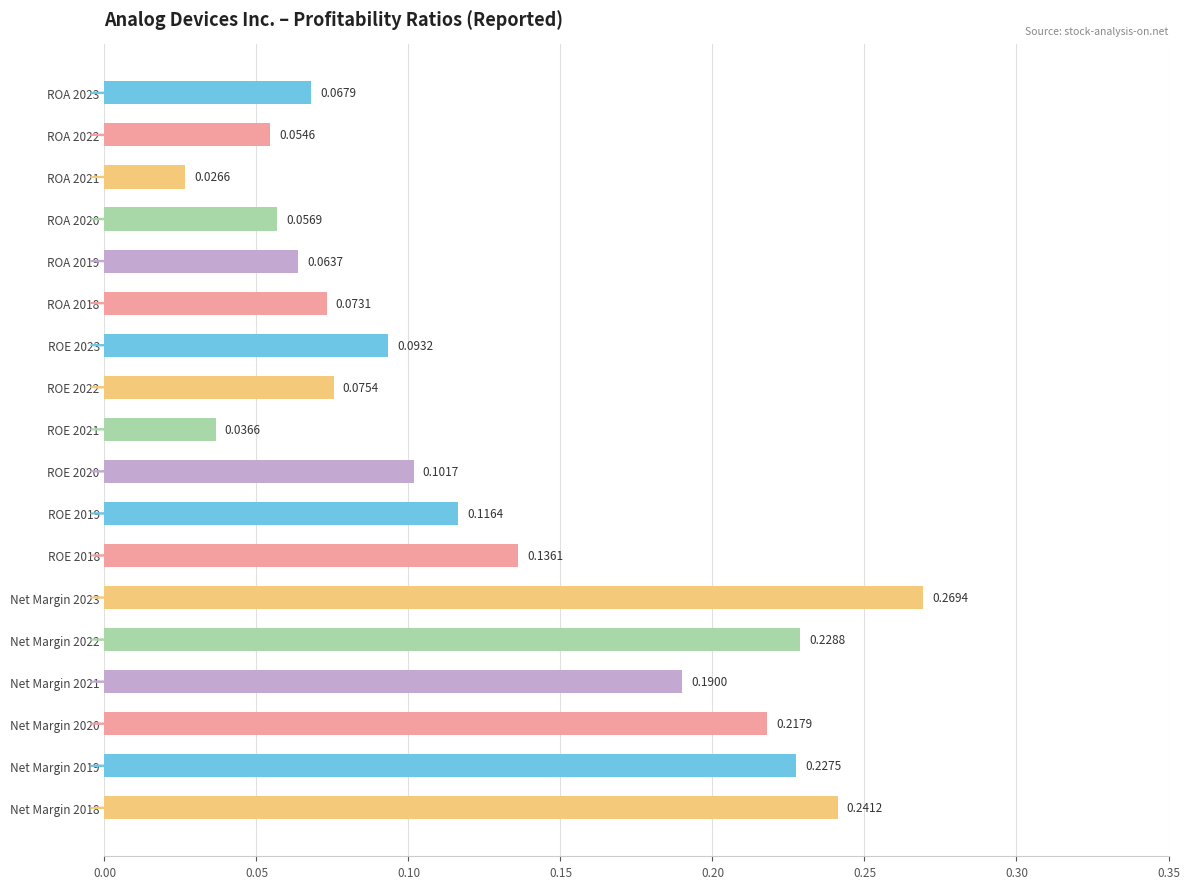

What is the change in value from ROA 2018 to Net Margin 2019?

+0.2